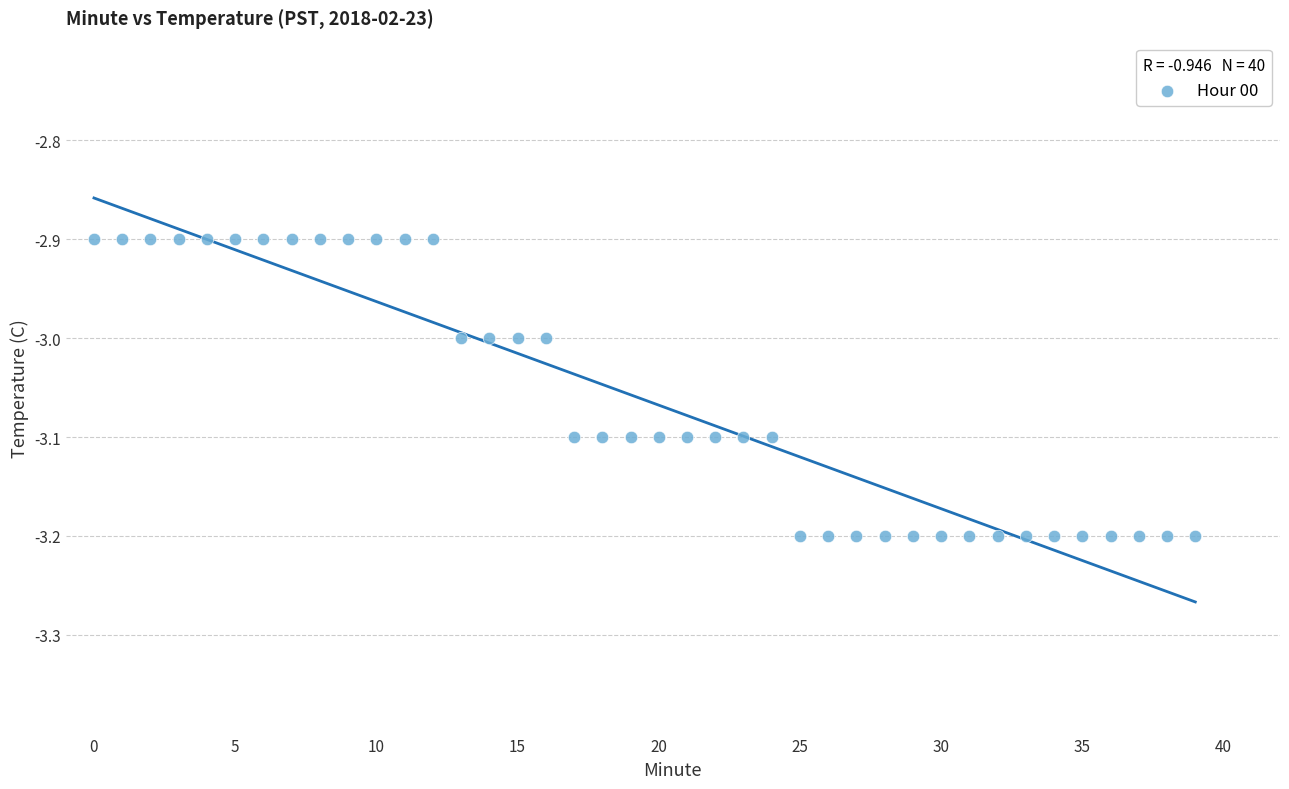

What is the range of Y values (max minus min)?

0.3